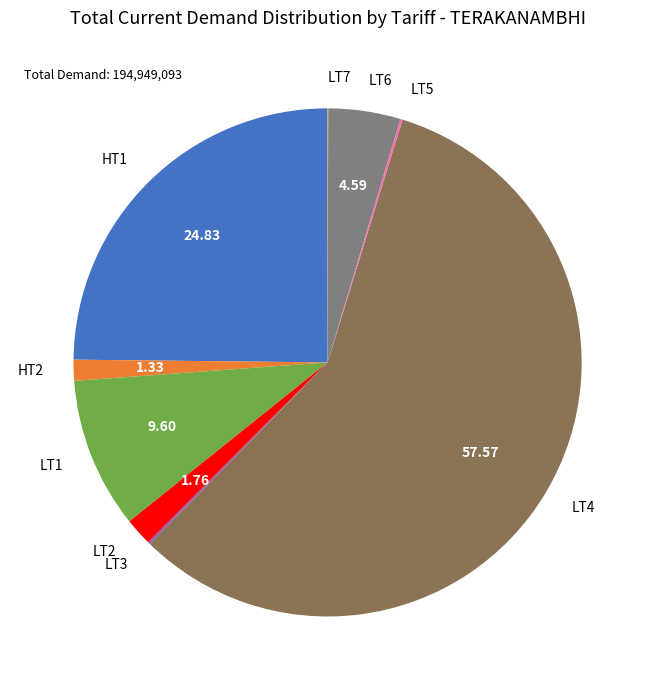

Which has a higher value, LT4 or HT2?

LT4